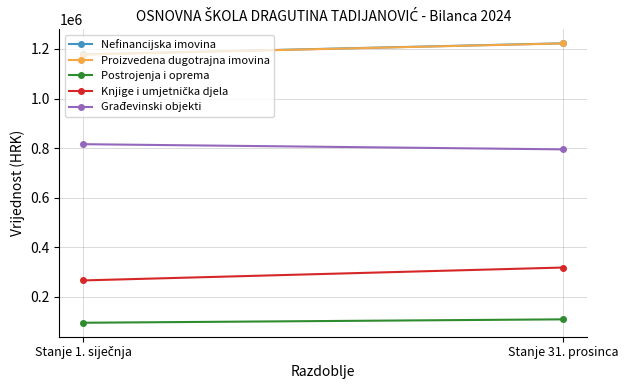

At which label is Proizvedena dugotrajna imovina closest to 1199820?

Stanje 1. siječnja